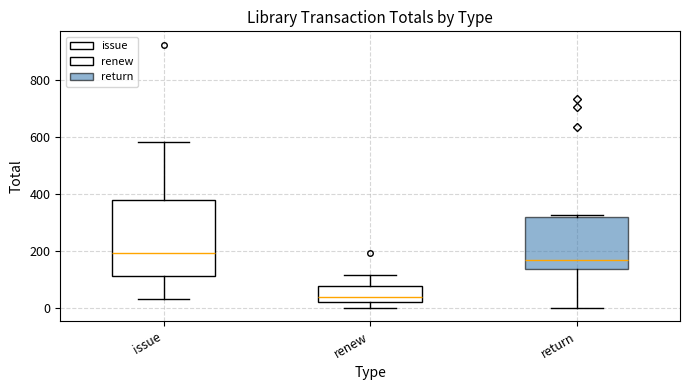

Which box has the highest median line?

issue